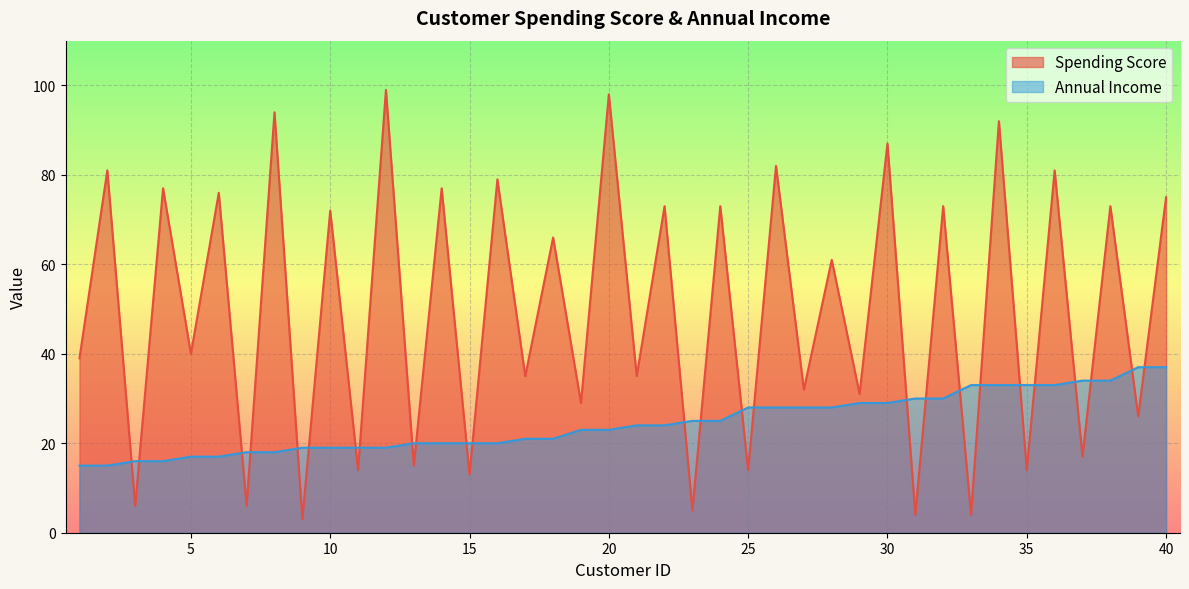

Is it true that Spending Score equals 39 at 1?

True